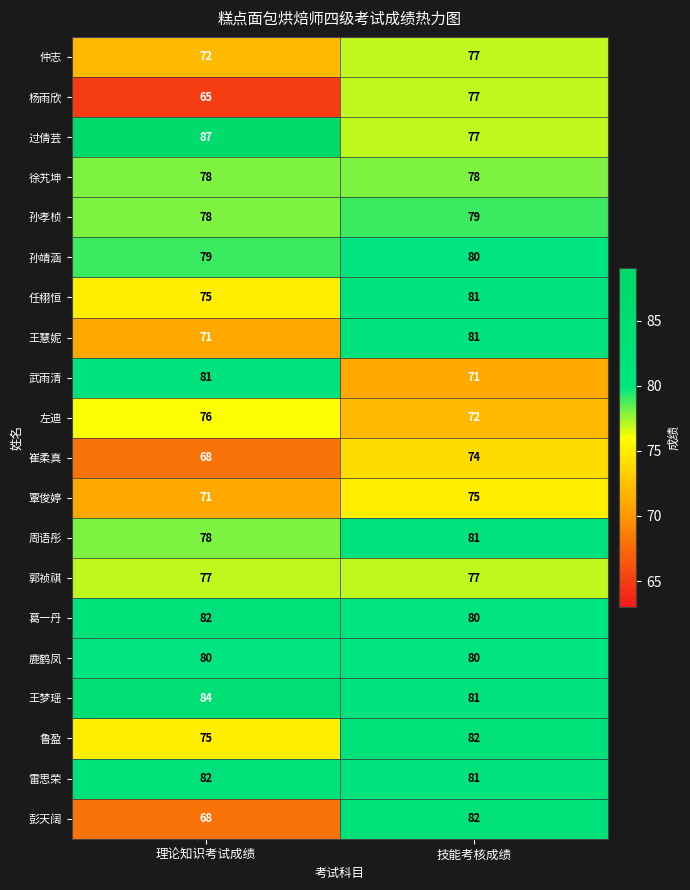

The value of 鹿鹤凤 at 技能考核成绩 is 25. True or false?

False